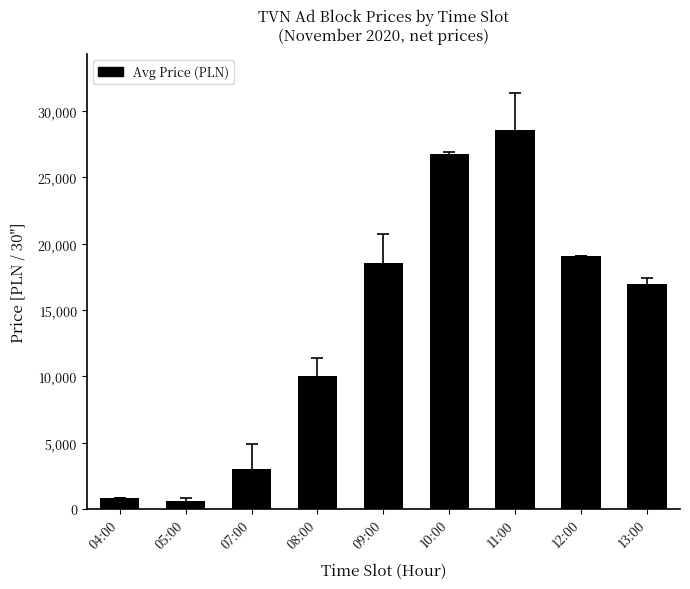

Count the number of categories in the chart.

9